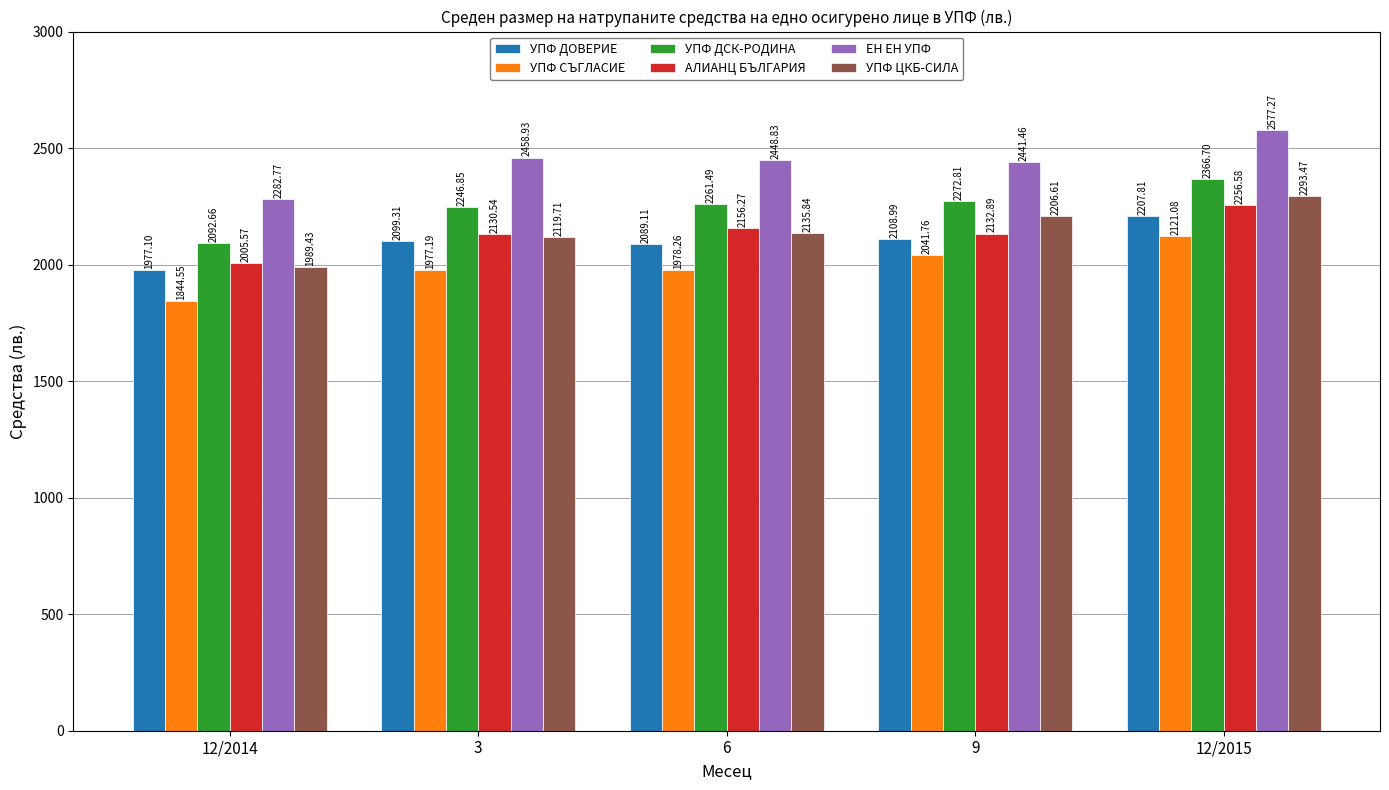

Which series has the largest total across all categories?

ЕН ЕН УПФ